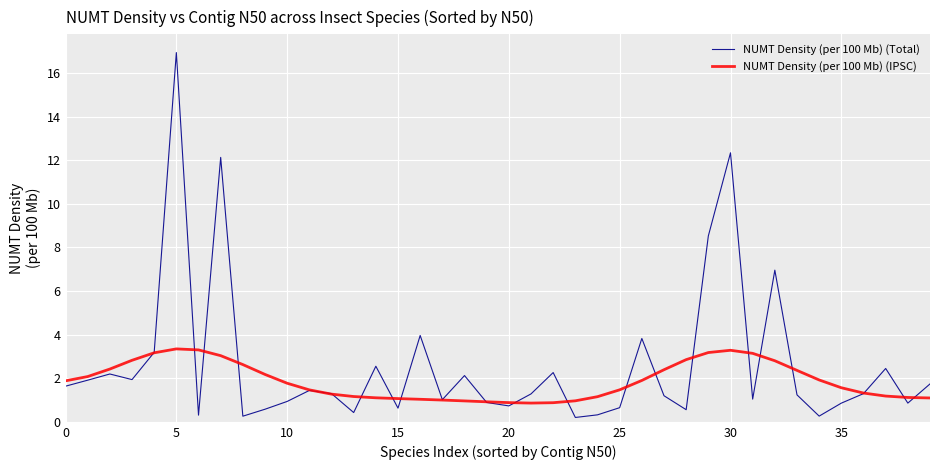

What is the highest value of the NUMT Density (per 100 Mb) (IPSC) series?

3.3